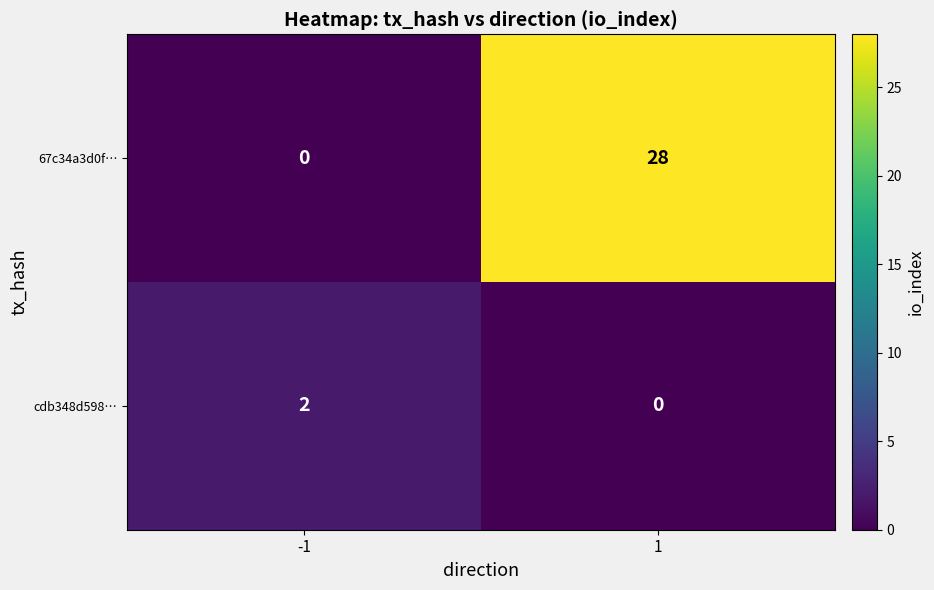

What is the difference between the highest and lowest values at -1?

2